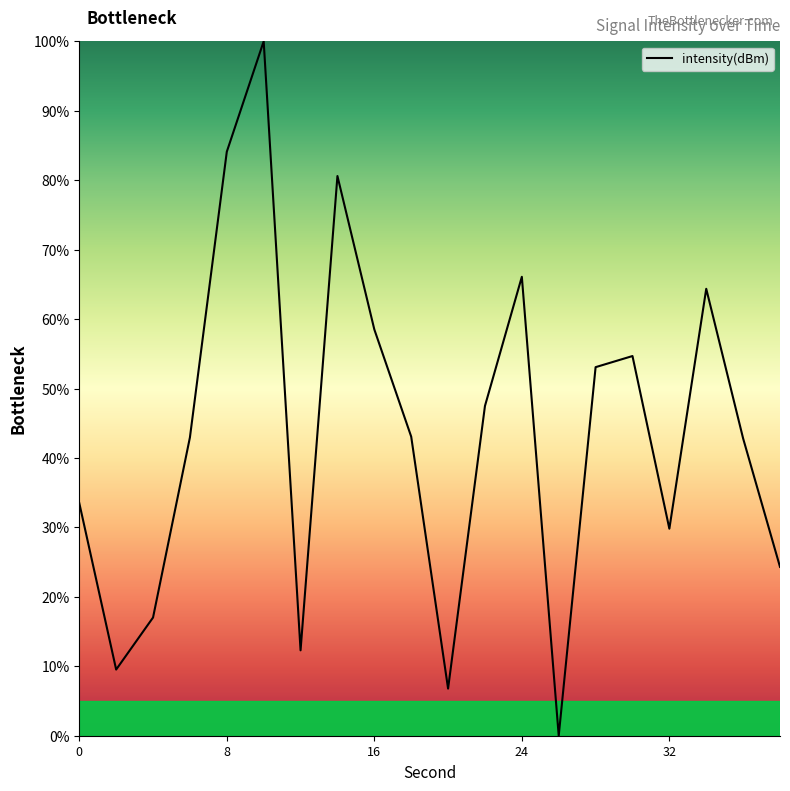

What is the difference between the maximum and minimum values?

100.0